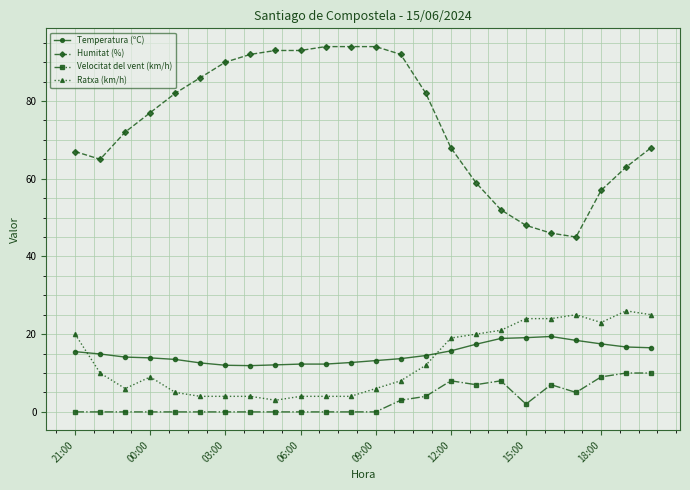

True or false: Humitat (%) and Temperatura (ºC) cross at least once.

False